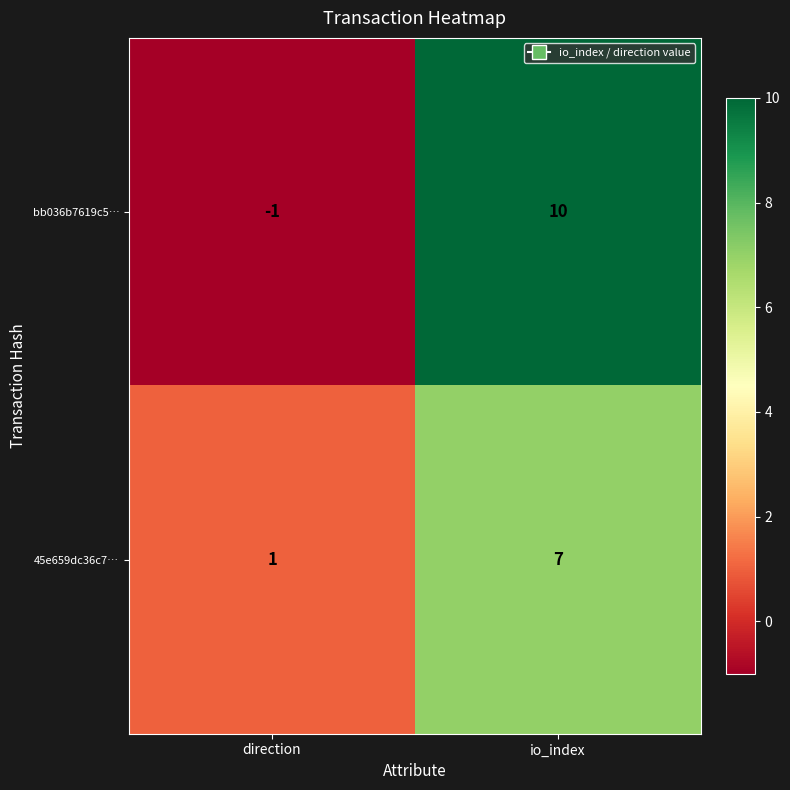

What is the maximum value shown in the chart?

10